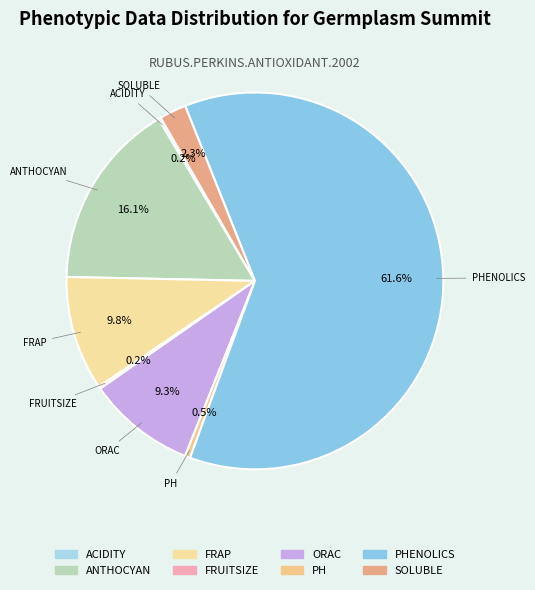

Do ORAC and PH together represent more than half of the pie?

No